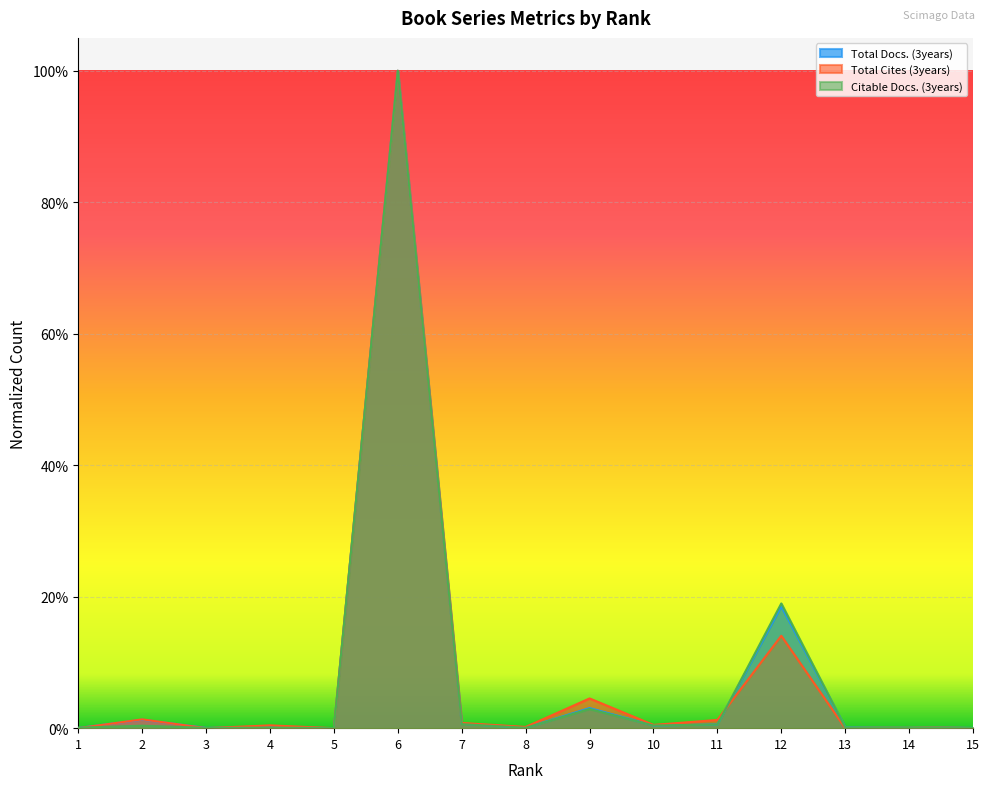

What are all the series names shown in the legend?

Total Docs. (3years), Total Cites (3years), Citable Docs. (3years)